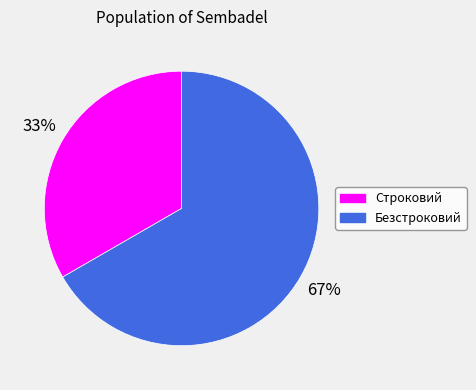

True or false: Безстроковий accounts for 61% of the total.

False